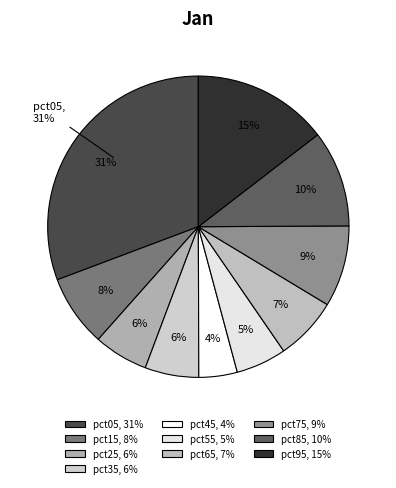

What percentage is the pct35 slice, to the nearest percent?

6%